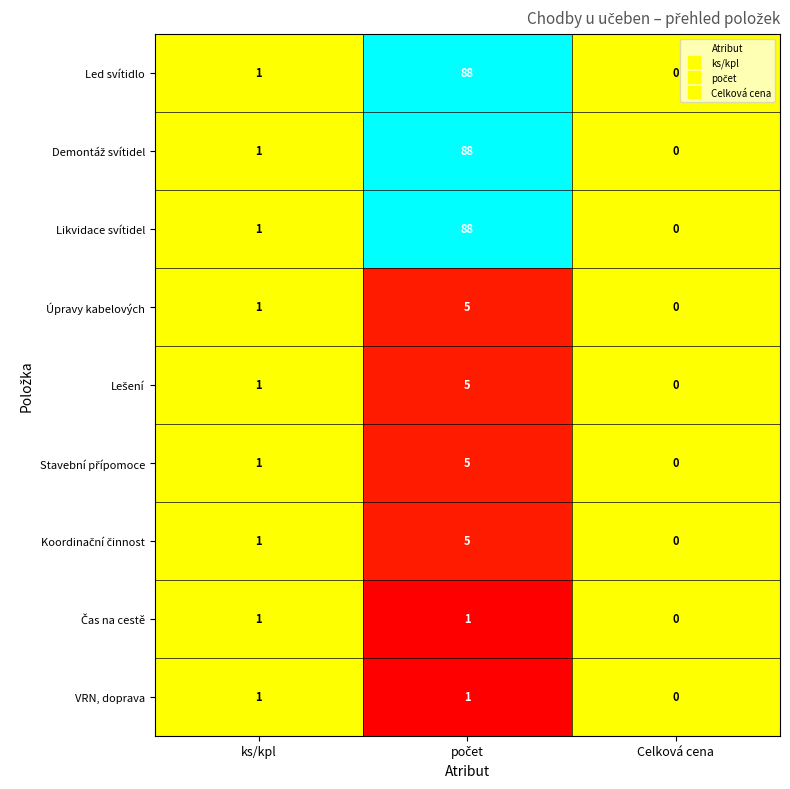

How many VRN, doprava values are between 0 and 1?

3